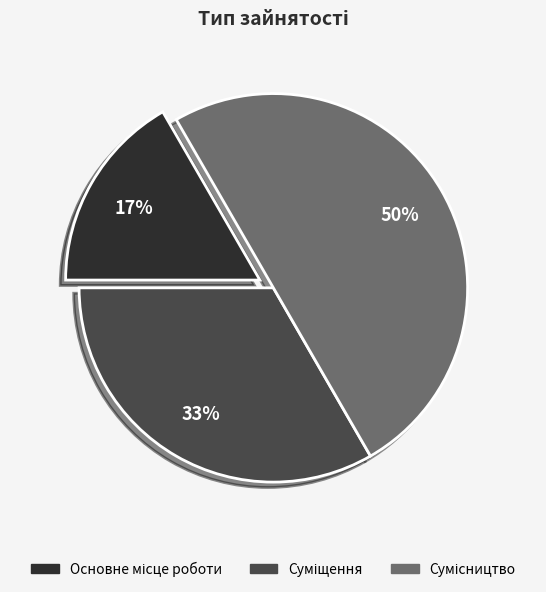

How many slices are in this pie chart?

3